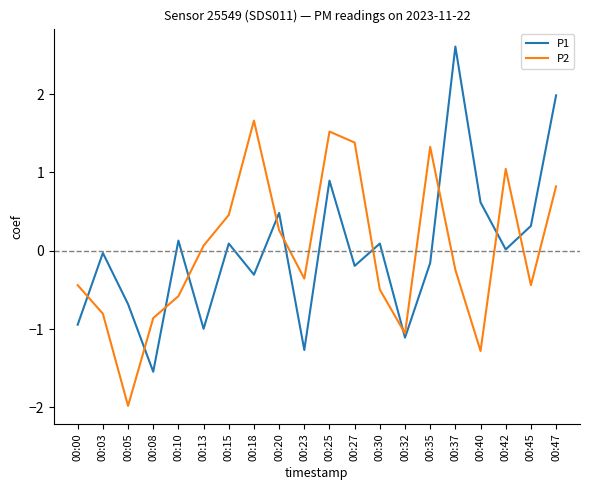

Where is the first local minimum for P2?

00:05